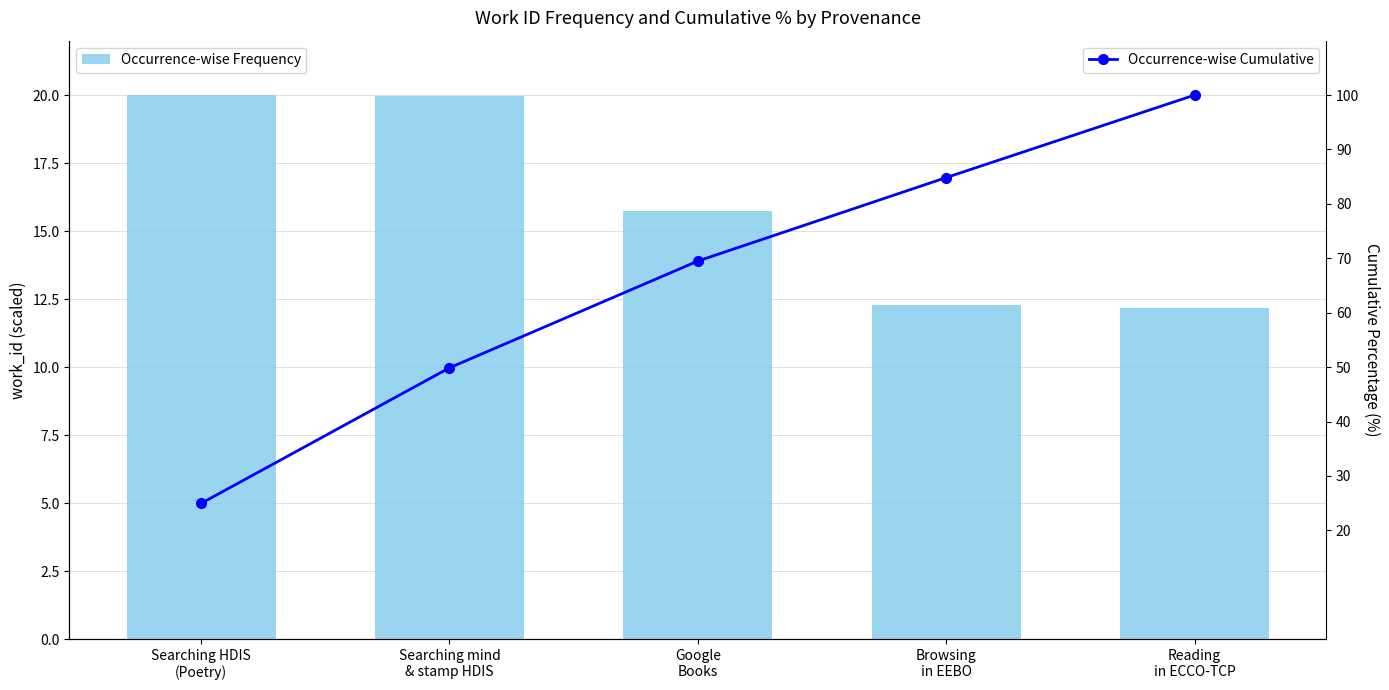

The value of Occurrence-wise Cumulative at Searching HDIS
(Poetry) is 24.9. True or false?

True